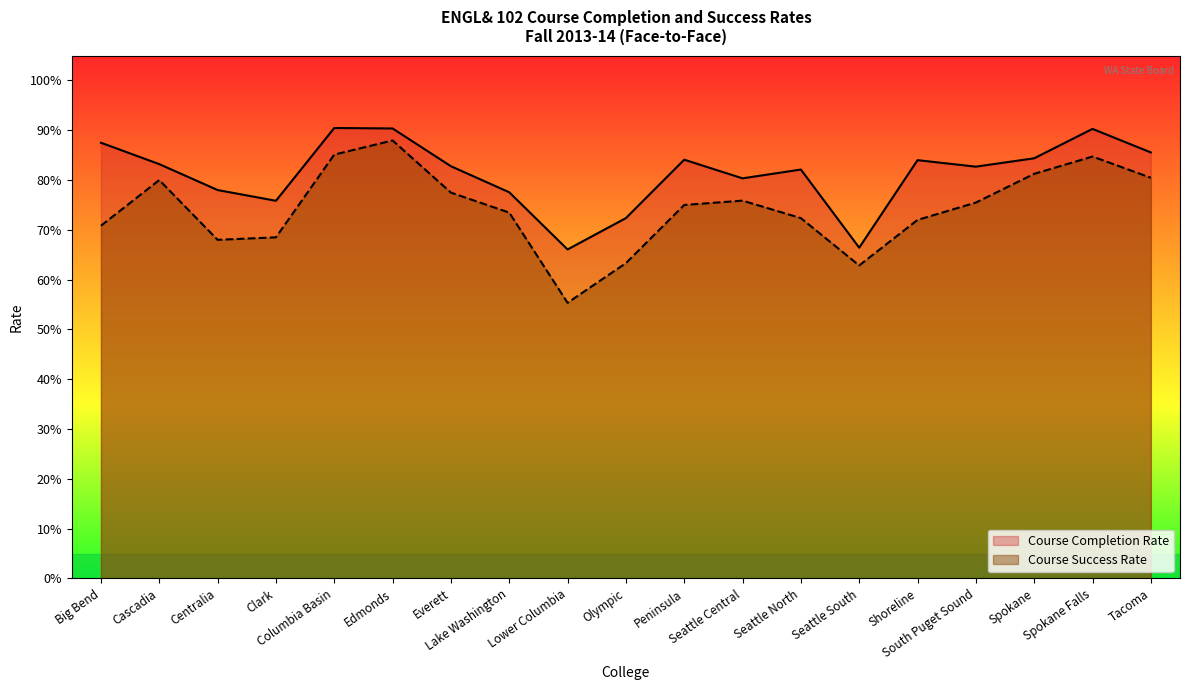

What is the approximate value of Course Completion Rate at Seattle South?

0.7